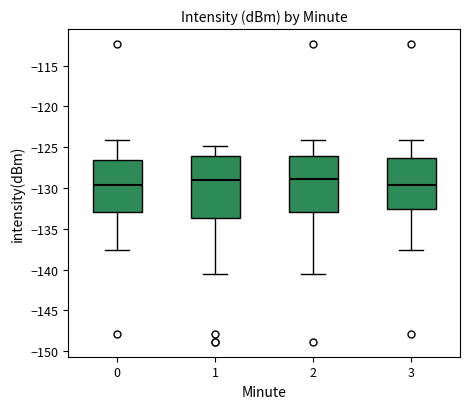

Where does the lower whisker of the box at x = 3 end on the y-axis? The values are not printed on the chart, so give them approximately, as read against the axis.

-137.5